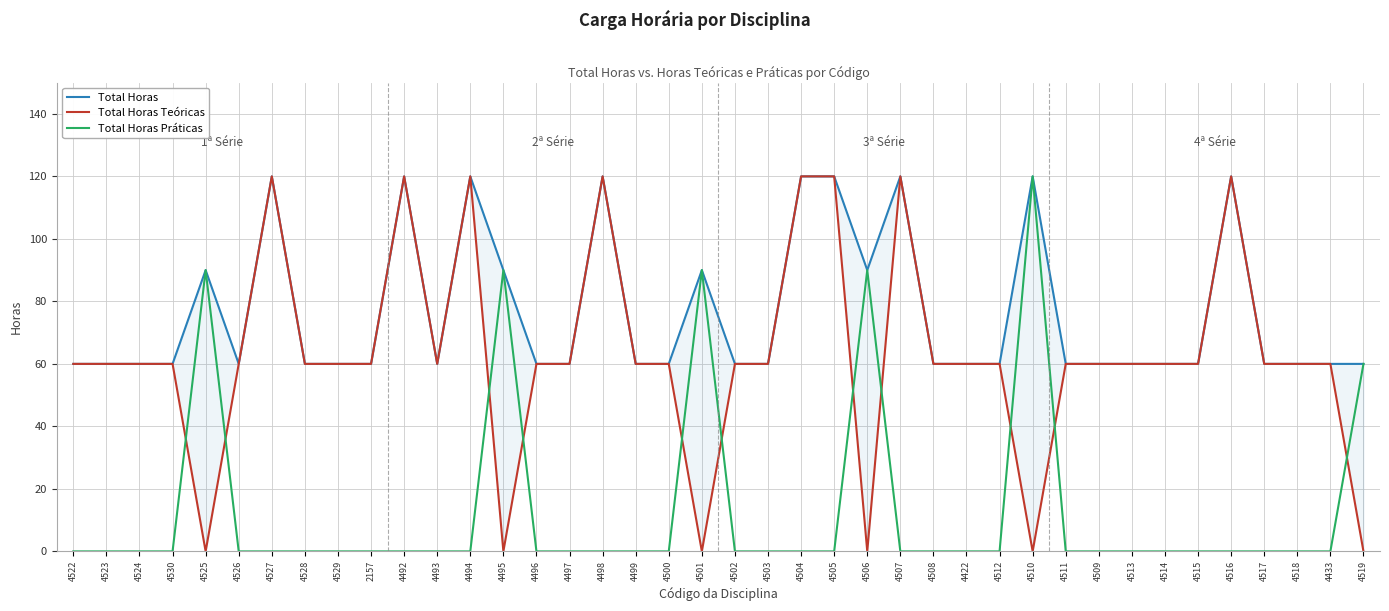

Is it true that Total Horas Teóricas equals 42 at 4524?

False